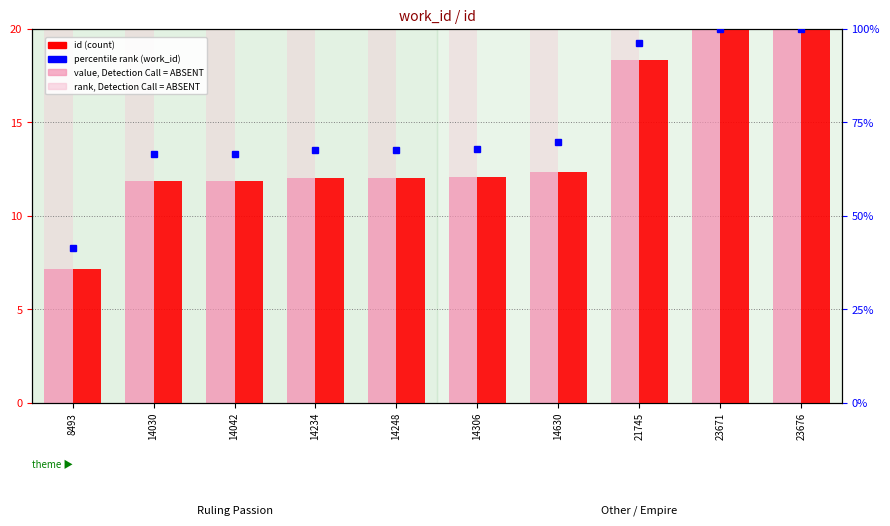

The value of id at 21745 is 6.2. True or false?

False